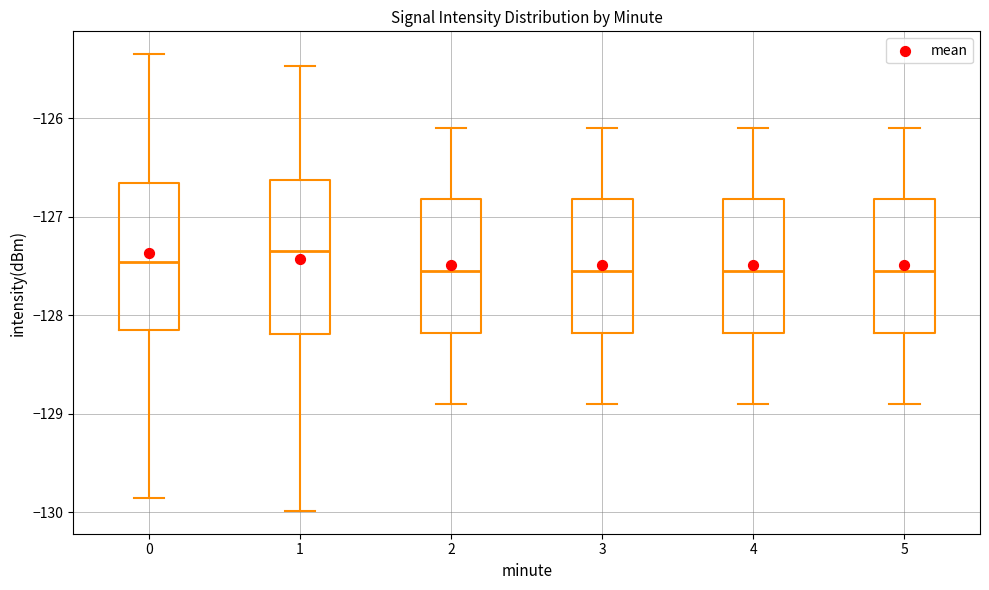

Where is the upper edge of the box at x = 0 on the y-axis? The values are not printed on the chart, so give them approximately, as read against the axis.

-126.7